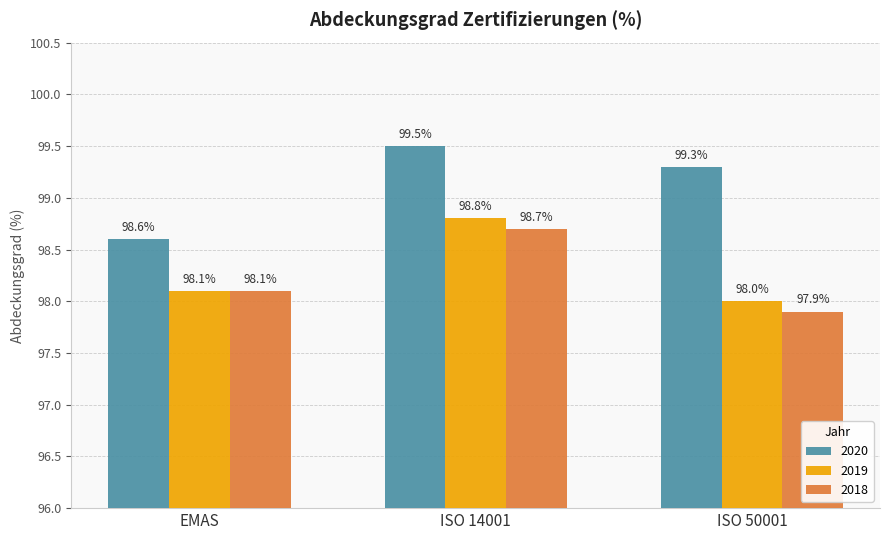

Reading left to right, what are all the values shown in this chart?

2020: EMAS=98.6	ISO 14001=99.5	ISO 50001=99.3
2019: EMAS=98.1	ISO 14001=98.8	ISO 50001=98.0
2018: EMAS=98.1	ISO 14001=98.7	ISO 50001=97.9